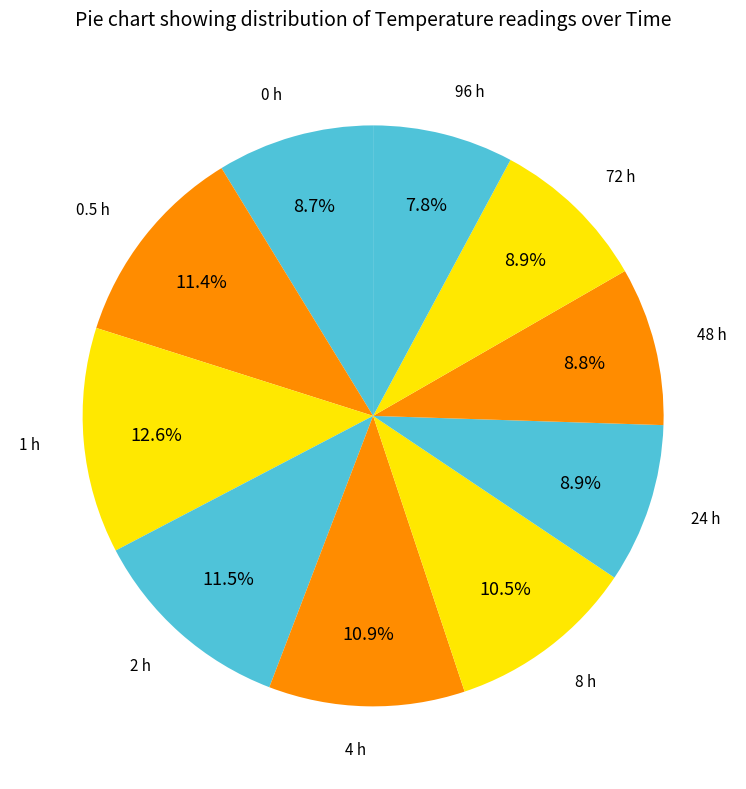

To the nearest percent, what percentage of the pie is 48 h?

9%